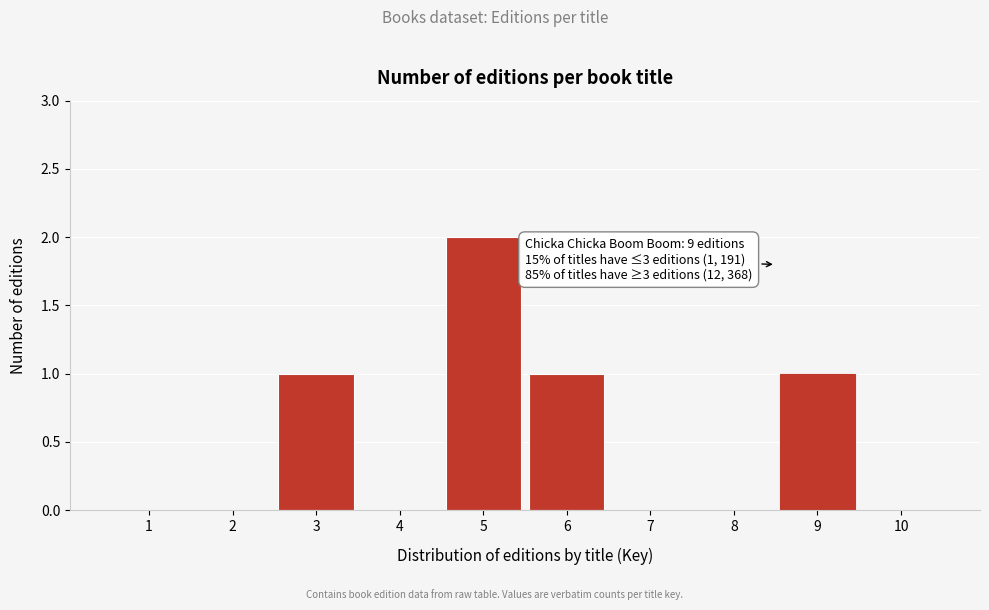

Reading right to left, transcribe all the data shown in this chart.

10=0	9=1	8=0	7=0	6=1	5=2	4=0	3=1	2=0	1=0